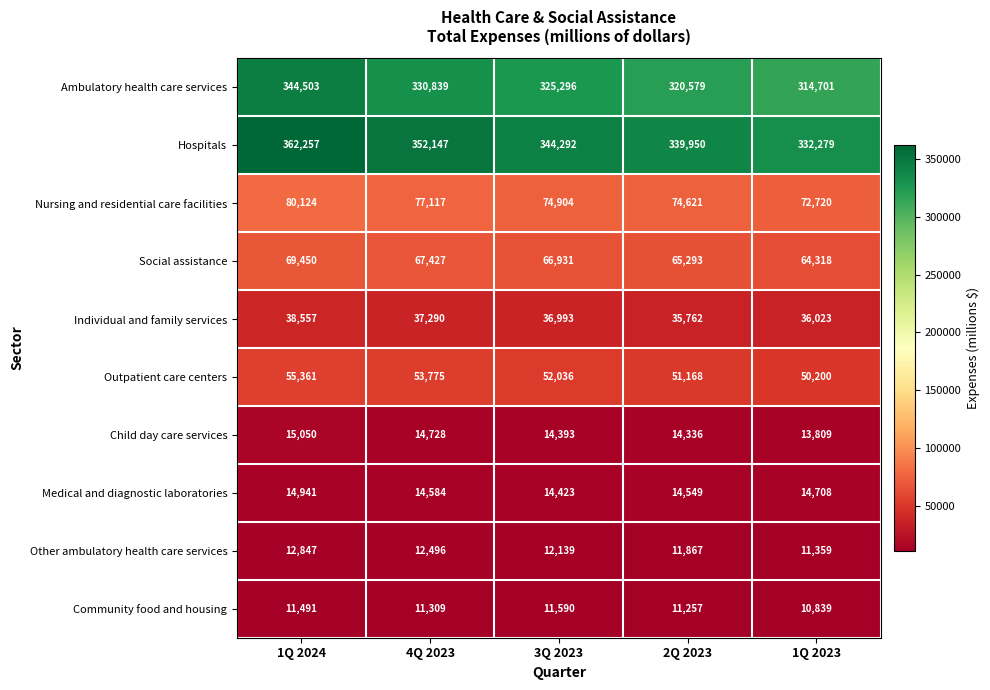

Rank the categories by Ambulatory health care services value from highest to lowest.

1Q 2024, 4Q 2023, 3Q 2023, 2Q 2023, 1Q 2023